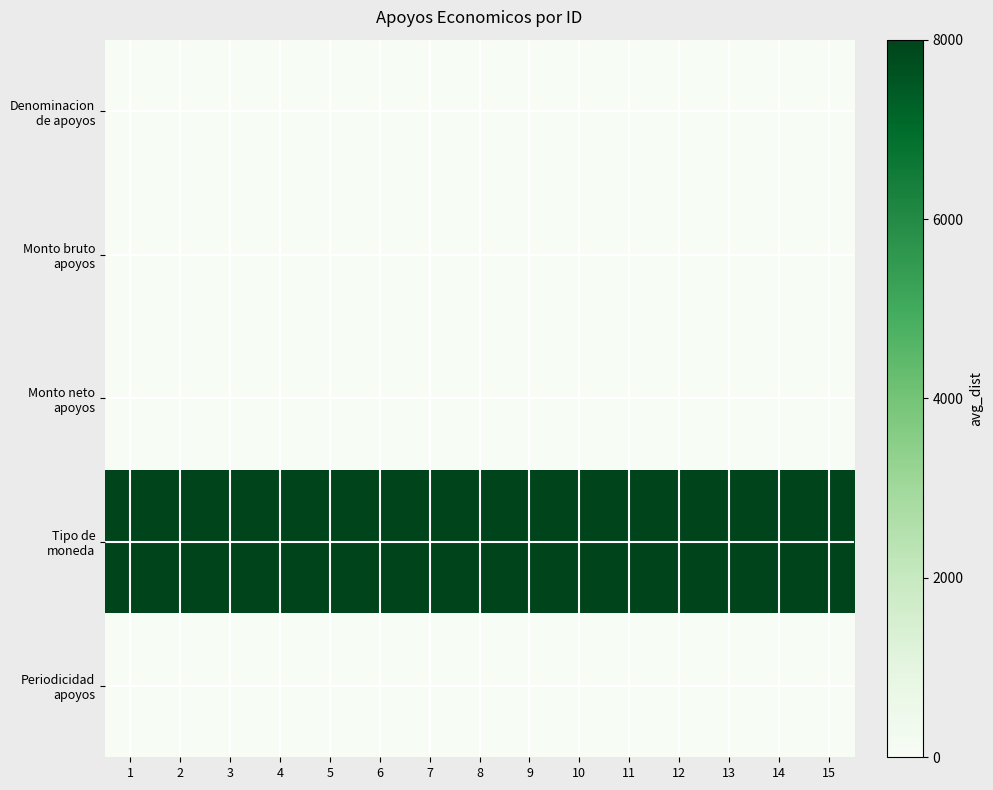

Which label corresponds to the largest value in the chart?

1